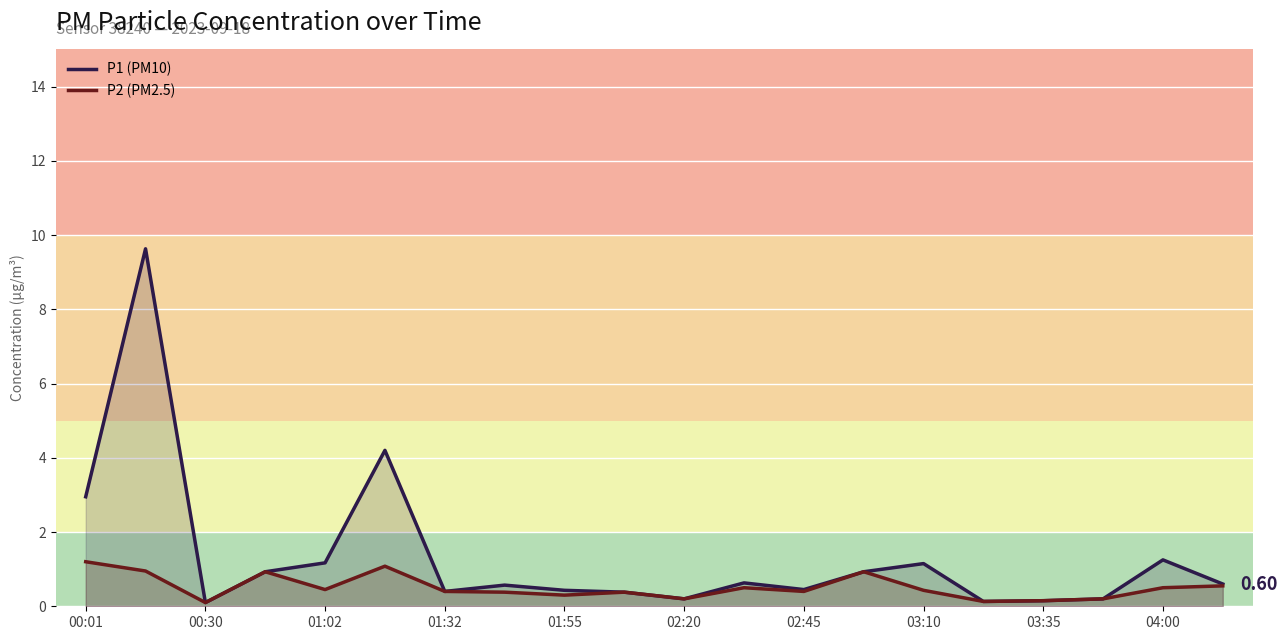

What is the sum of all P2 (PM2.5) values?

10.2